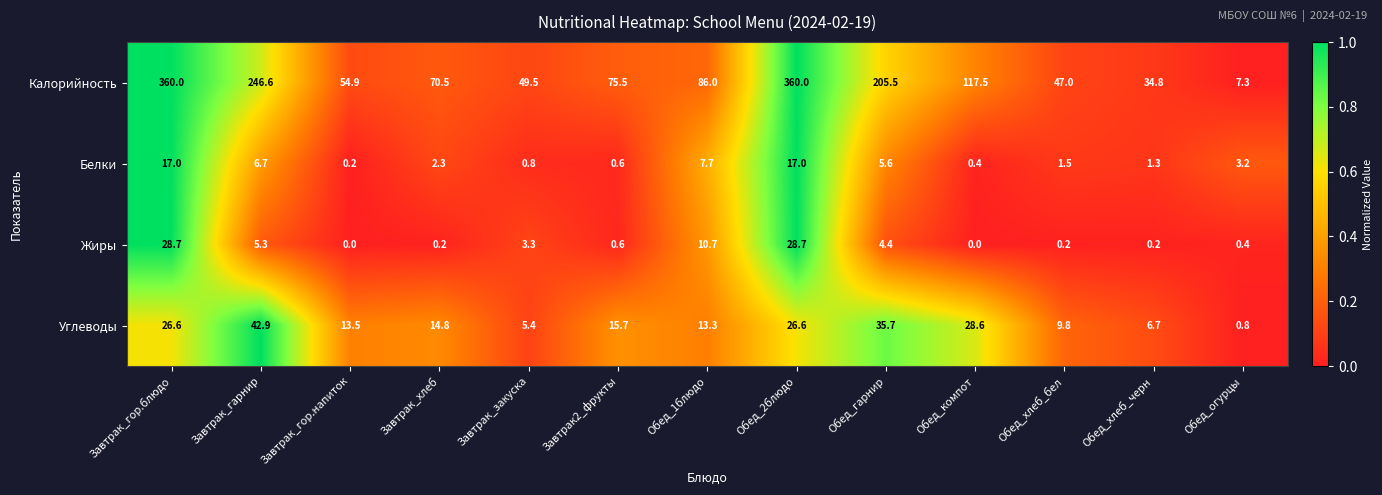

At Завтрак_хлеб, list the series in order from largest to smallest.

Калорийность, Углеводы, Белки, Жиры